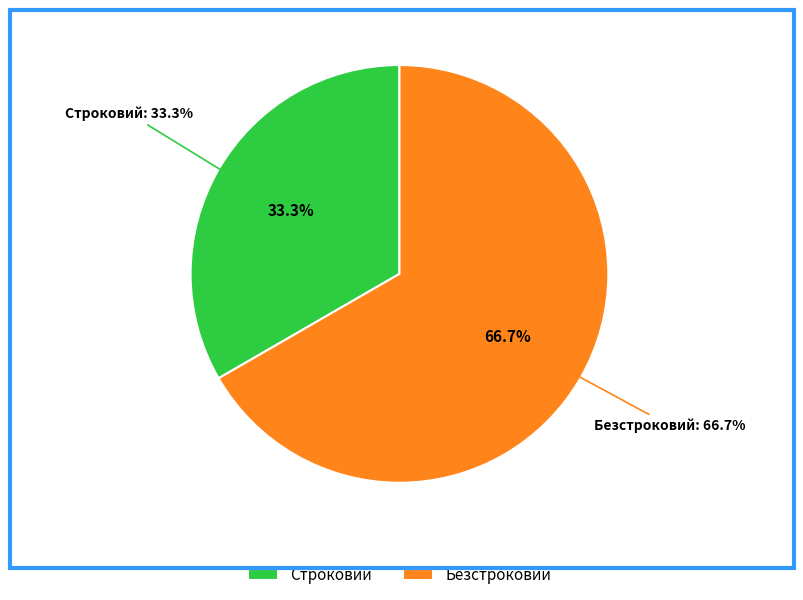

Combined, do Безстроковий and Строковий account for over 50%?

Yes